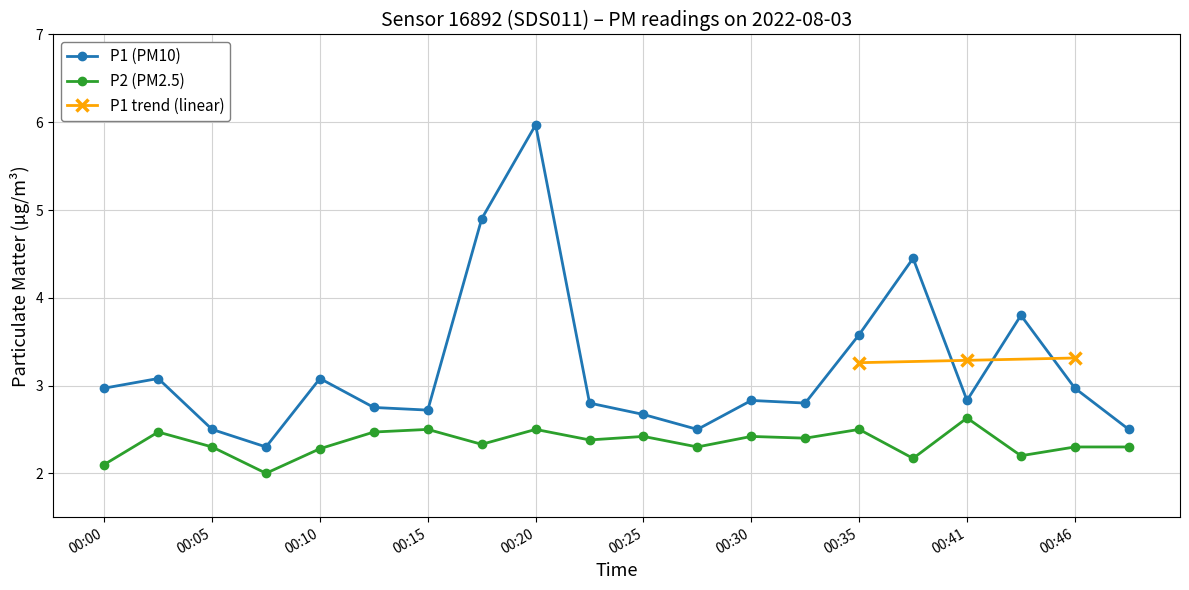

What is the average value of the P1 series?

3.2